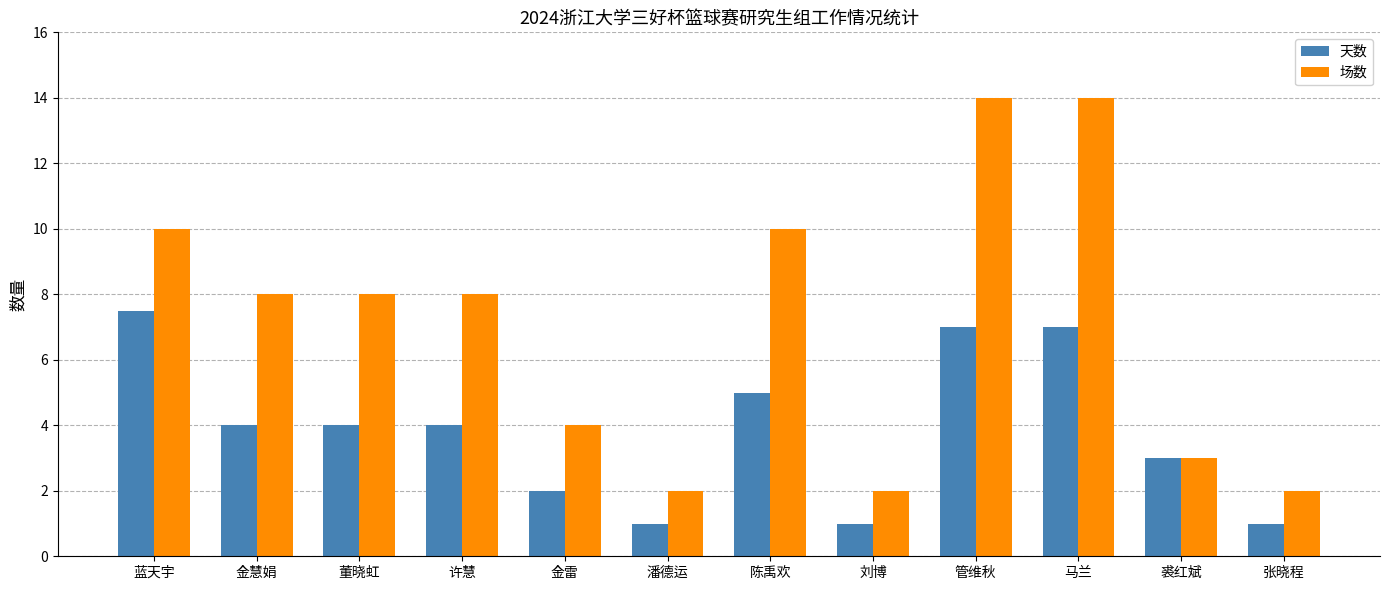

How many data points does each series have?

12